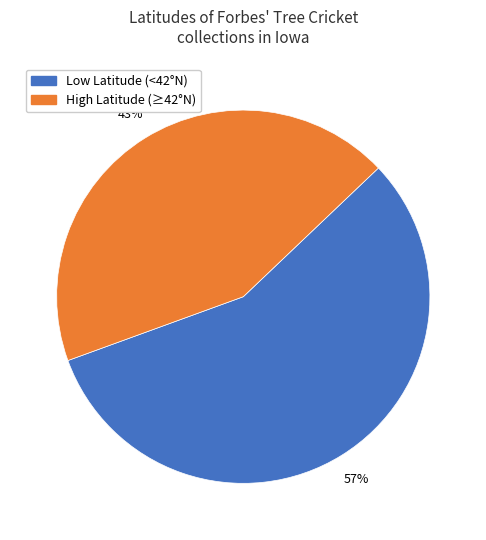

To the nearest percent, what is the average slice percentage?

50%